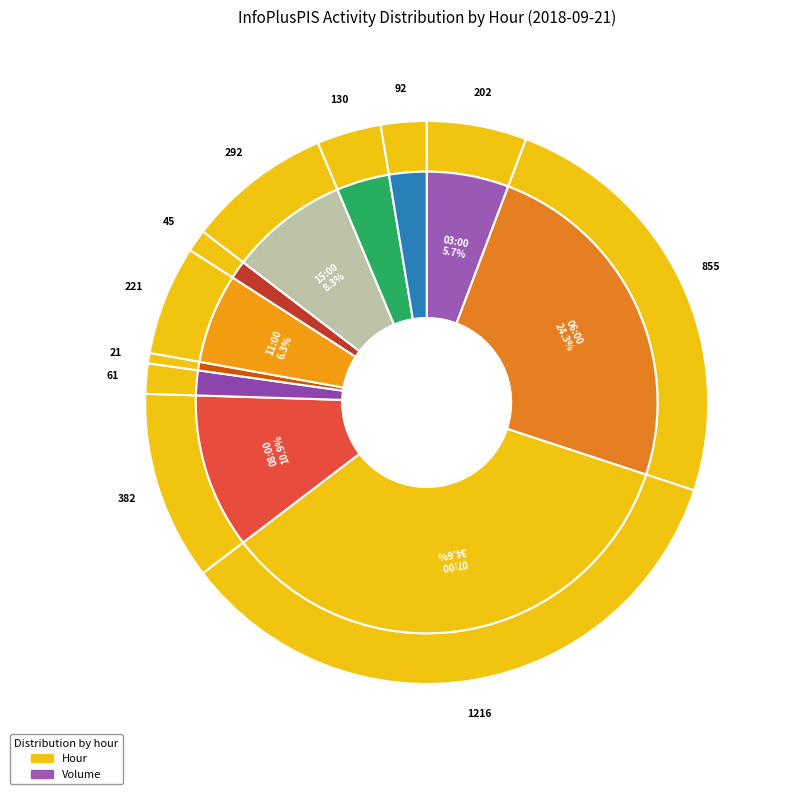

What percentage is the 09:00 slice, to the nearest percent?

2%